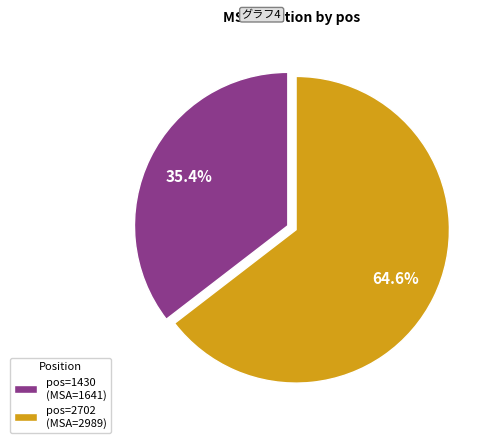

To the nearest percent, what is the difference between the largest and smallest slice percentages?

29%